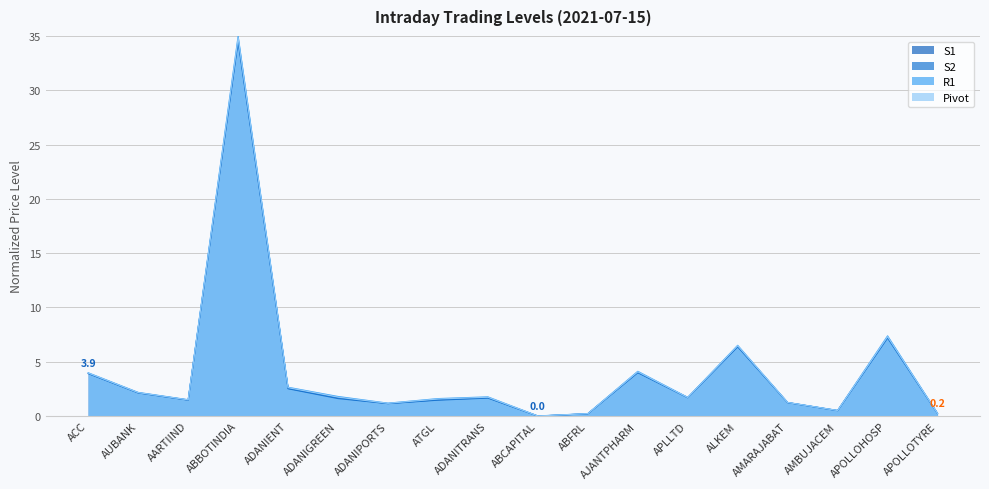

At which category is the sum across all series the highest?

ABBOTINDIA